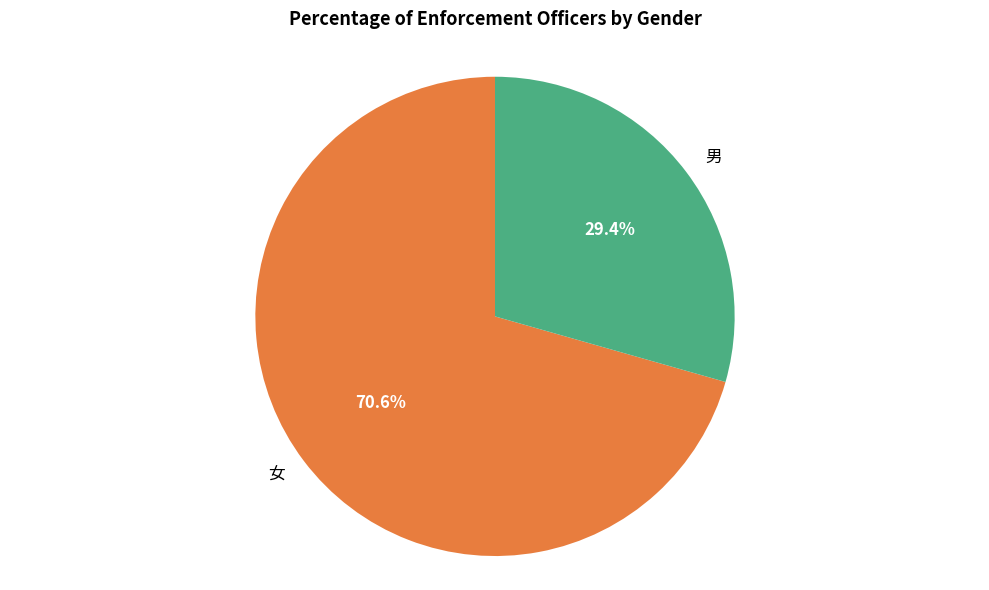

Is there any slice that represents more than half of the pie?

Yes